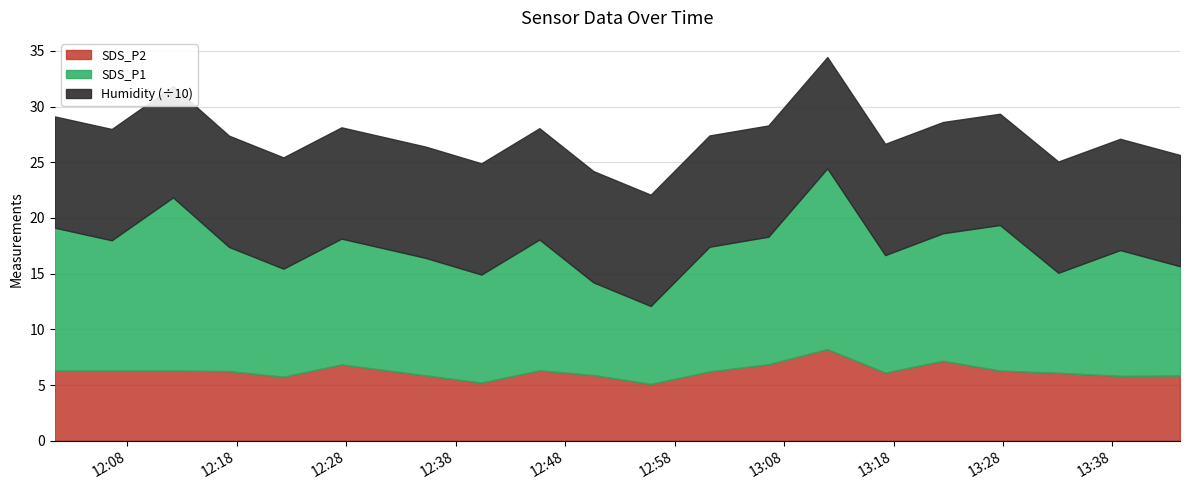

Which series has the largest range (max minus min)?

SDS_P1